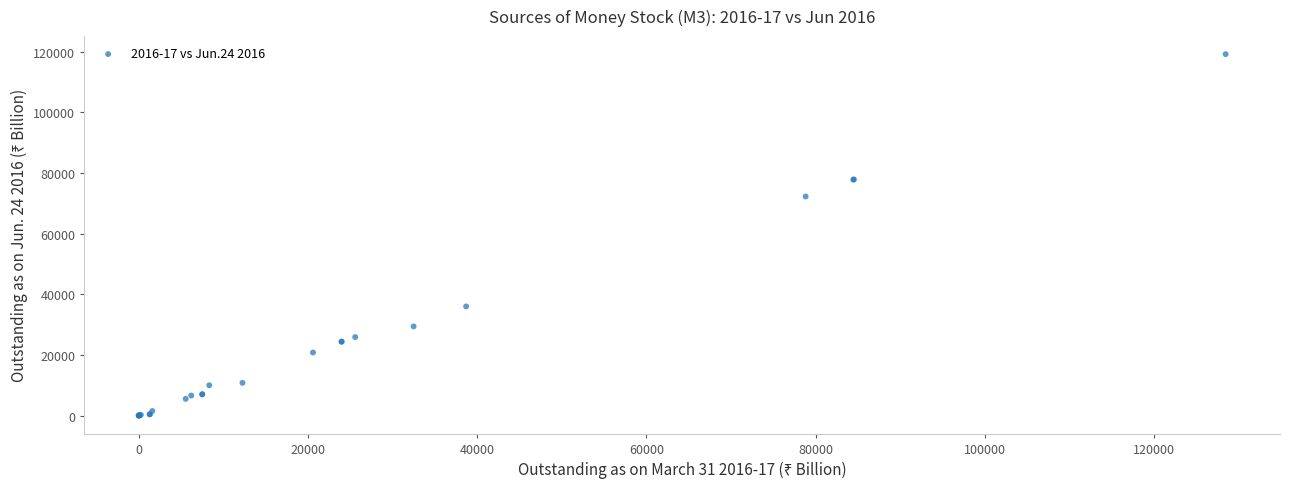

What Y value in the scatter plot is closest to 59620?

72279.6